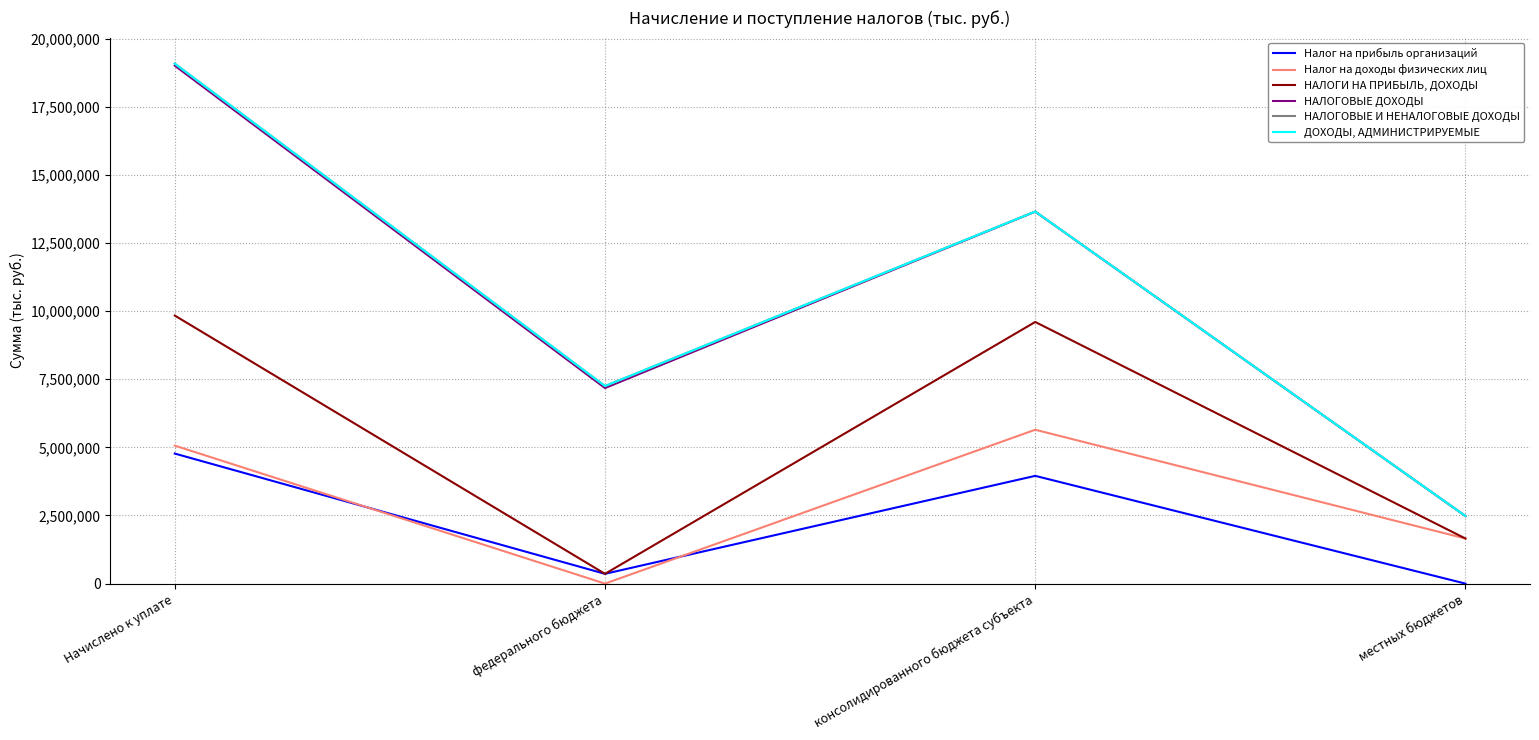

True or false: Налог на прибыль организаций has more than 2 points higher than both neighbors.

False